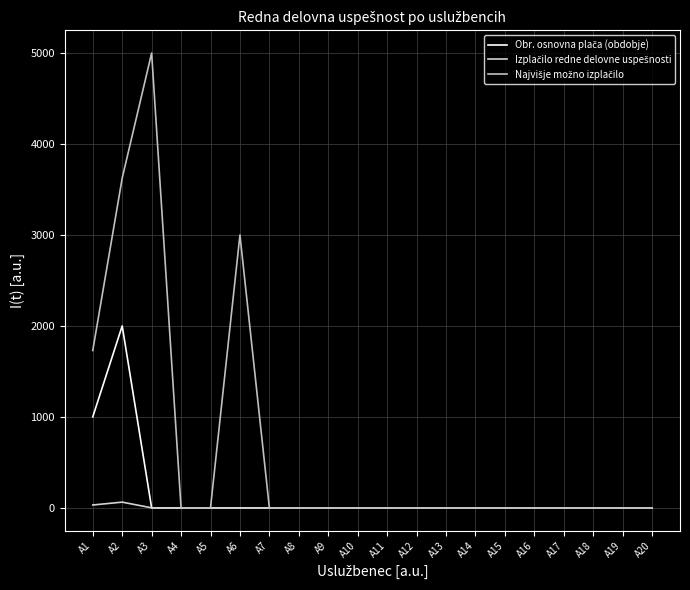

How many lines are shown in the chart?

3